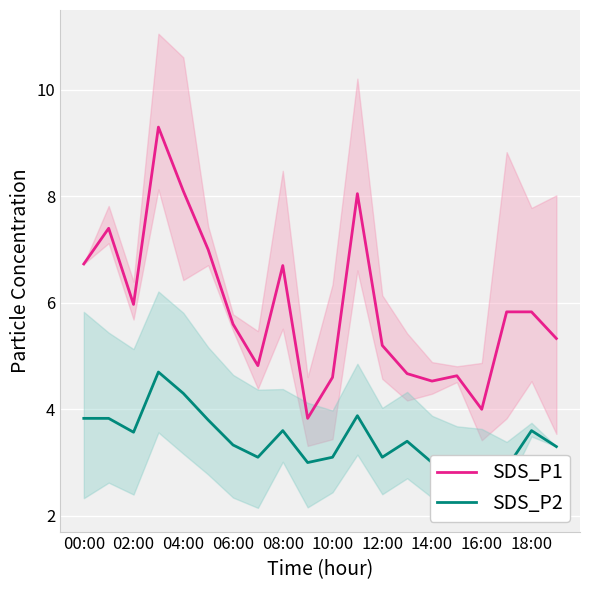

Between 15 and 11, which is larger?

11